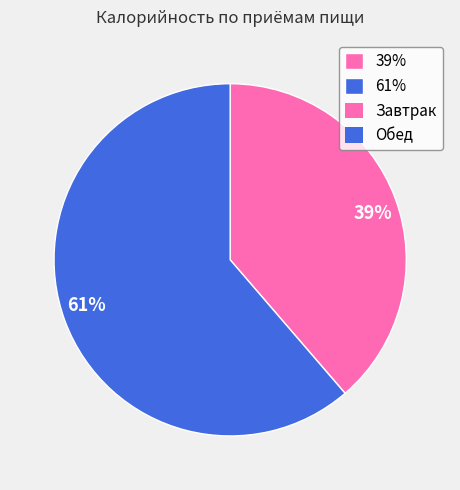

Between 39% and 61%, which is larger?

61%